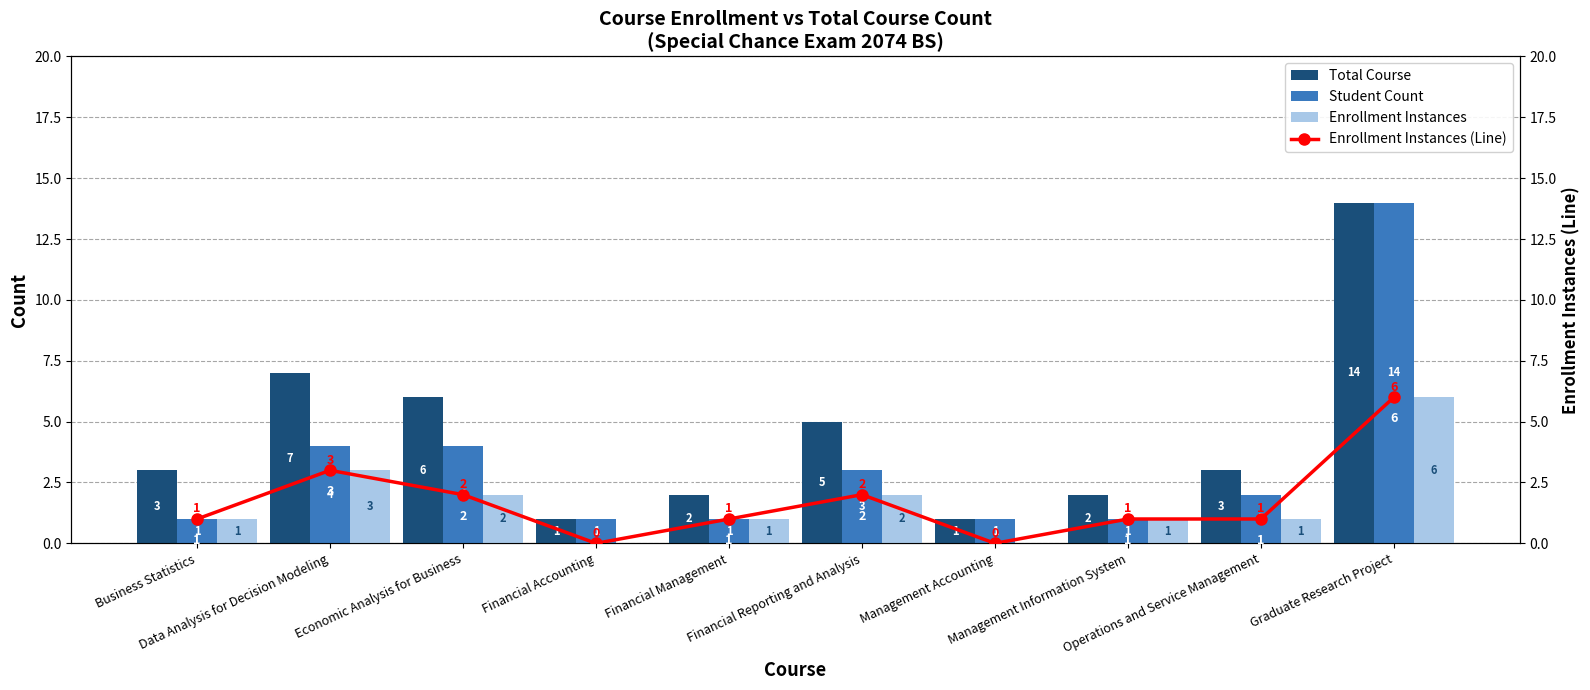

What is the difference between the maximum and minimum values in the Enrollment Instances (Line) series?

6